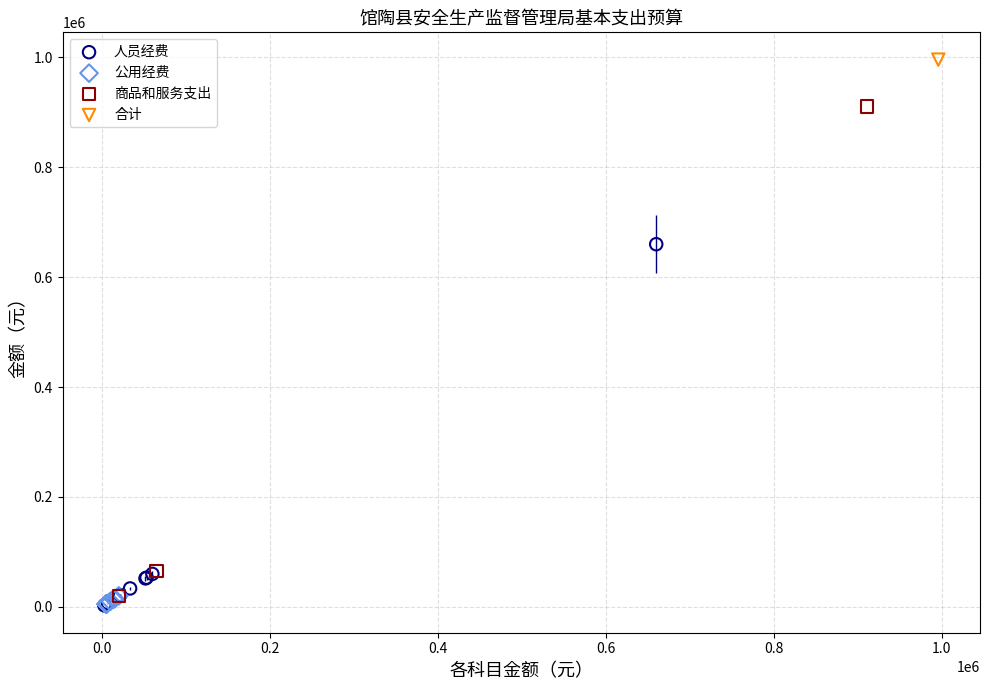

What are all the series names shown in the legend?

人员经费, 公用经费, 商品和服务支出, 合计